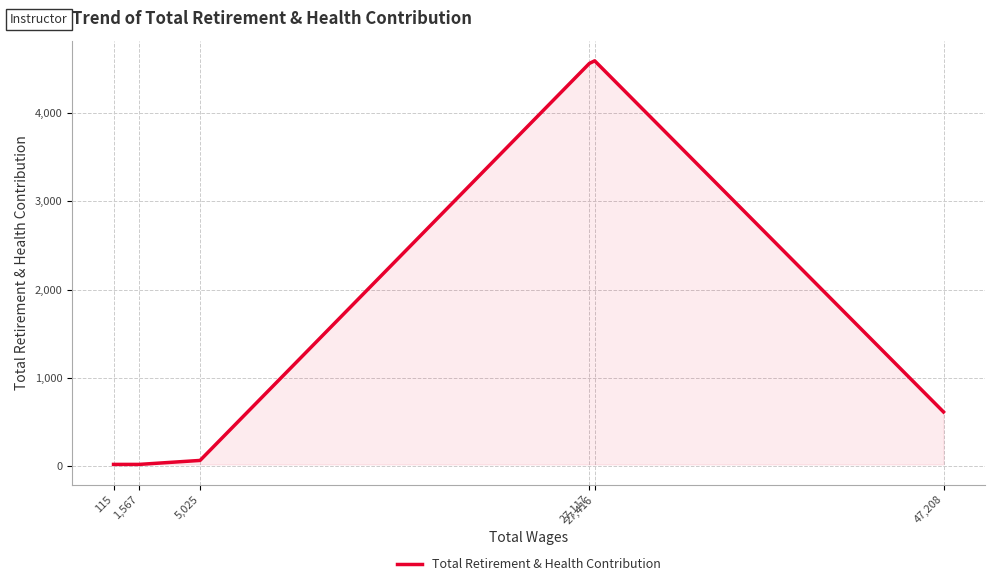

What is the average value?

1645